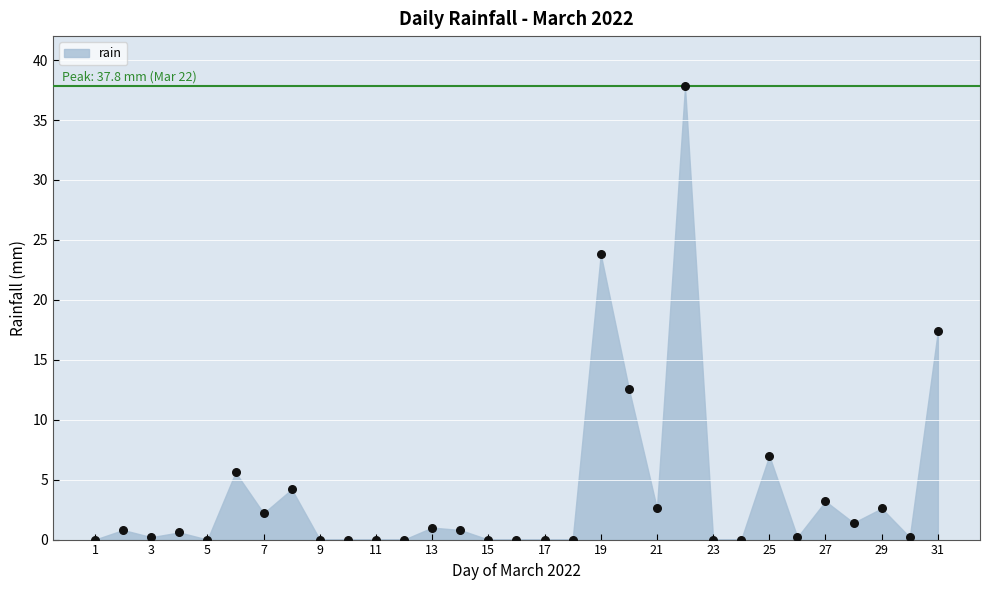

What Y value in the scatter plot is closest to 18?

17.4